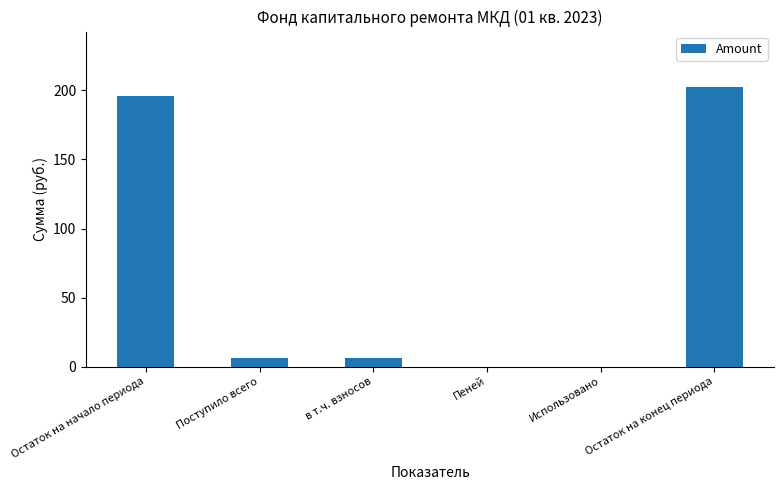

What is the change in value from в т.ч. взносов to Использовано?

-6.3